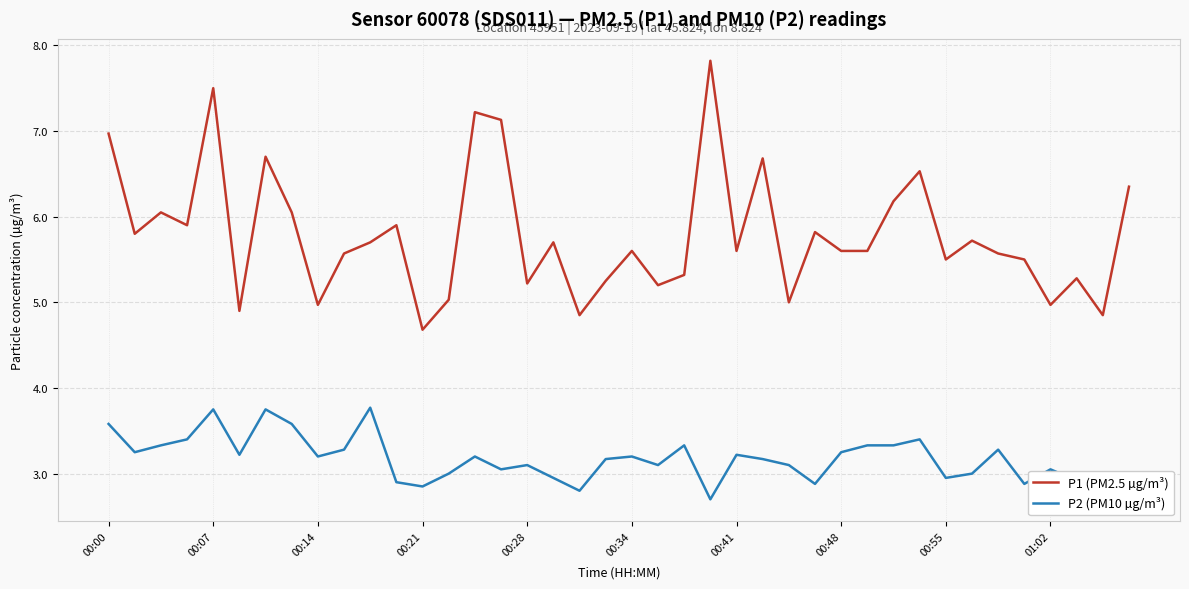

True or false: P2 (PM10 µg/m³) and P1 (PM2.5 µg/m³) cross at least once.

False